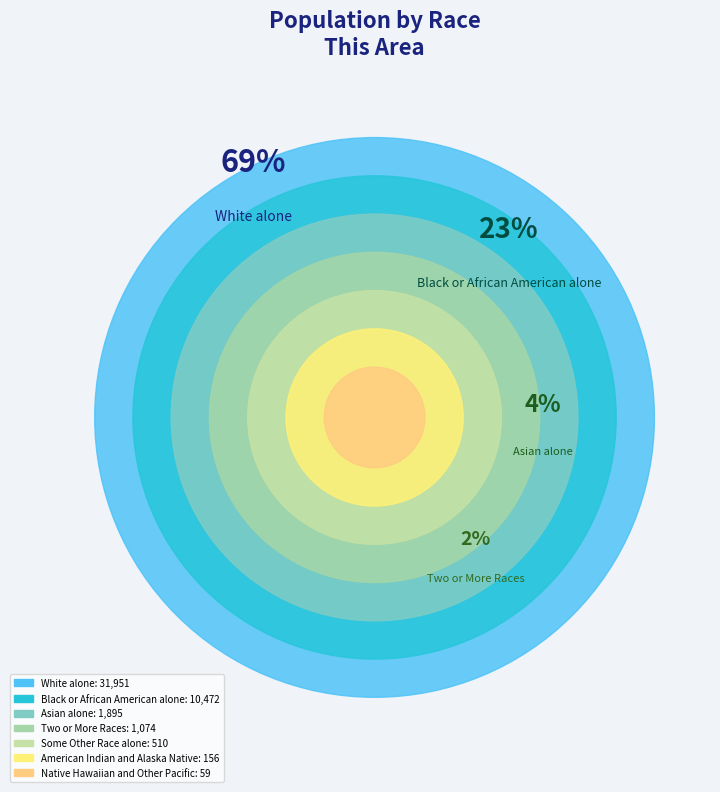

Rank the categories by value from highest to lowest.

White alone, Black or African American alone, Asian alone, Two or More Races, Some Other Race alone, American Indian and Alaska Native, Native Hawaiian and Other Pacific